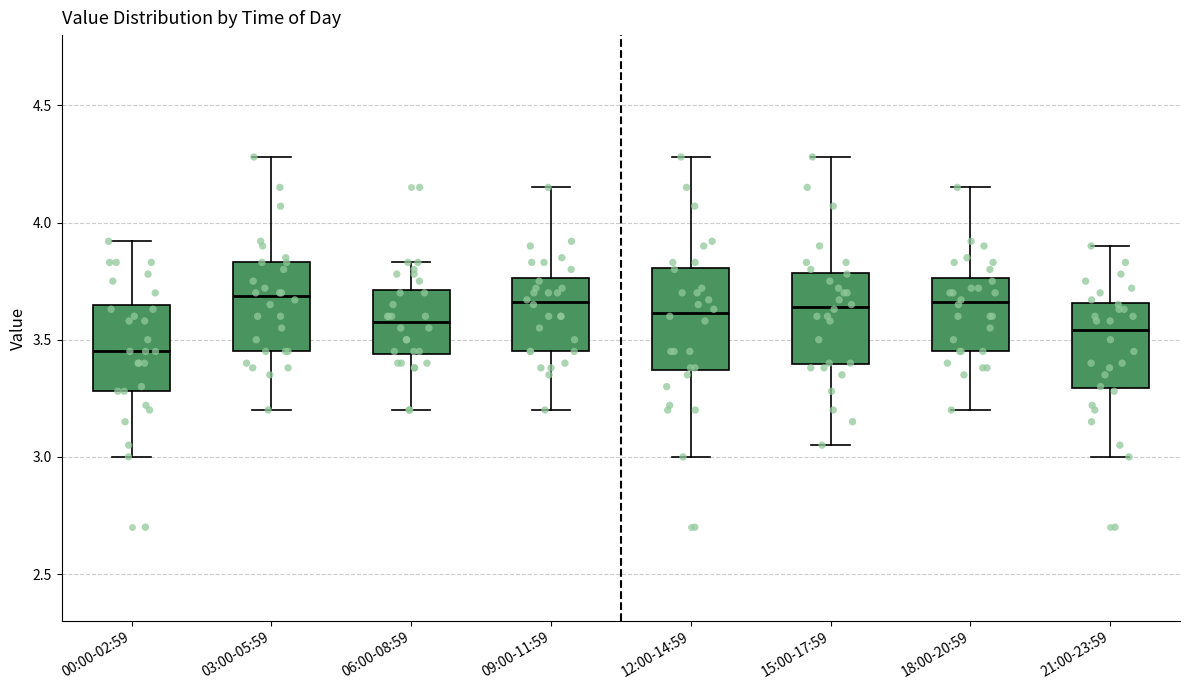

Where does the lower whisker of the box for 06:00-08:59 end on the y-axis? The values are not printed on the chart, so give them approximately, as read against the axis.

3.20